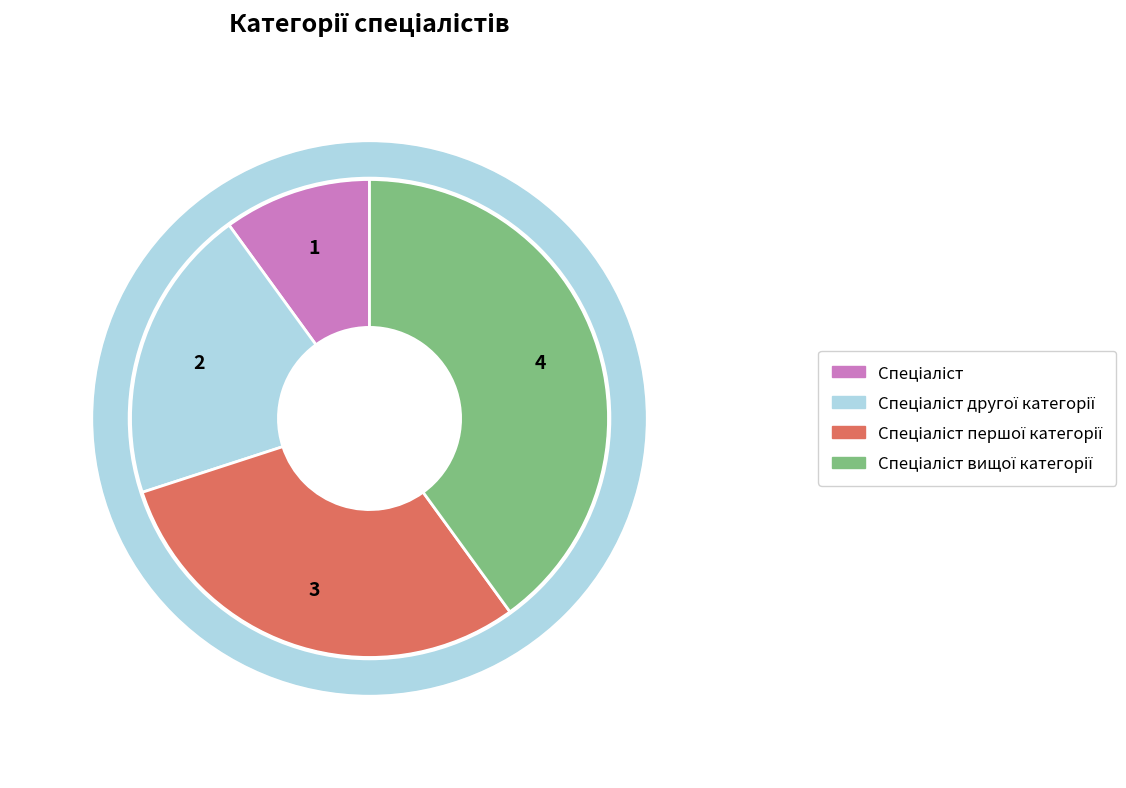

To the nearest percent, what percentage of the pie is Спеціаліст вищої категорії?

40%